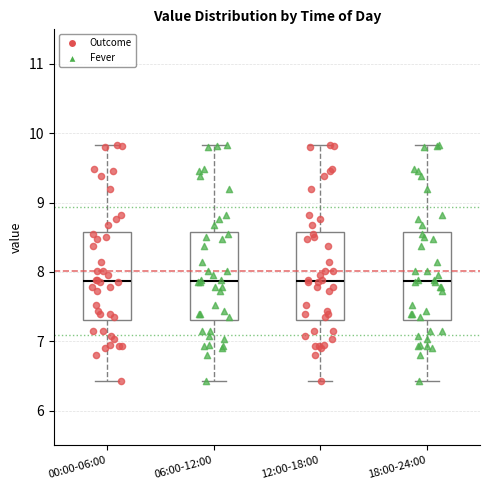

Where does the lower whisker of the box for 06:00-12:00 end on the y-axis? The values are not printed on the chart, so give them approximately, as read against the axis.

6.4